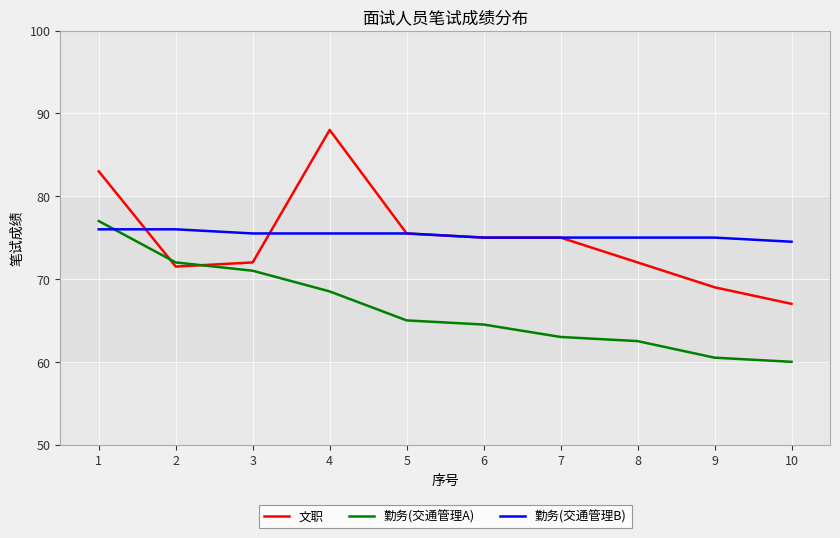

At which label does 勤务(交通管理B) first exceed 75?

1